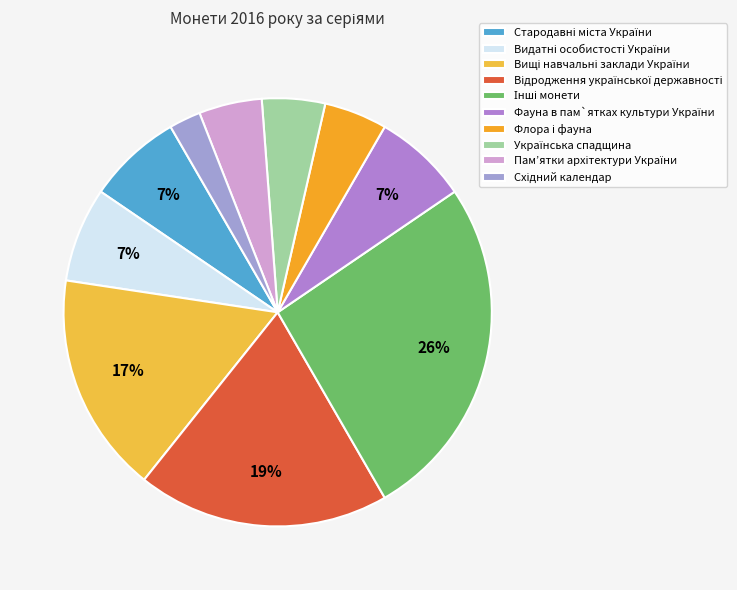

How many slices are in this pie chart?

10